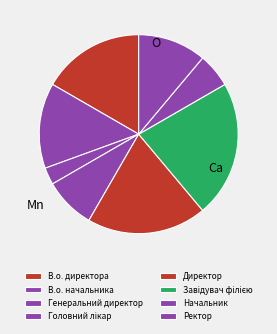

Is it true that Завідувач філією is 22% of the pie?

True